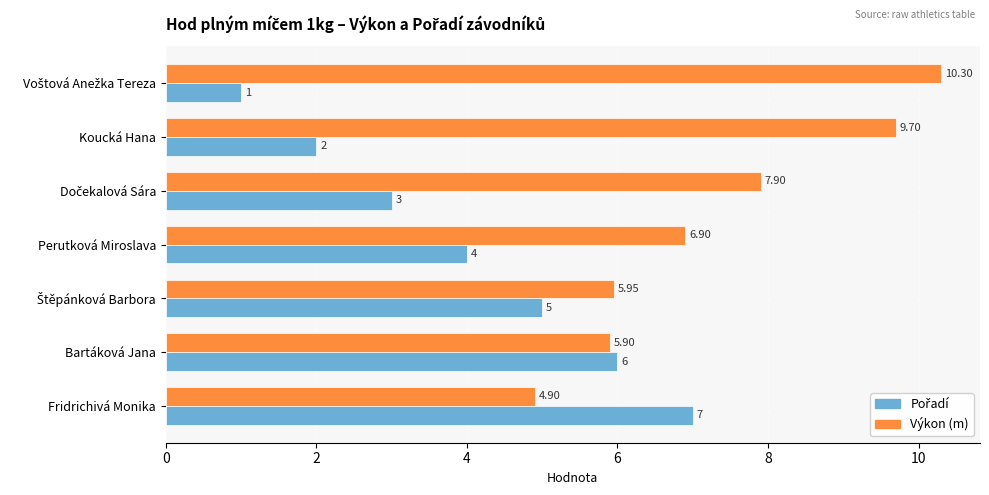

What is the average value of the Výkon (m) series?

7.4